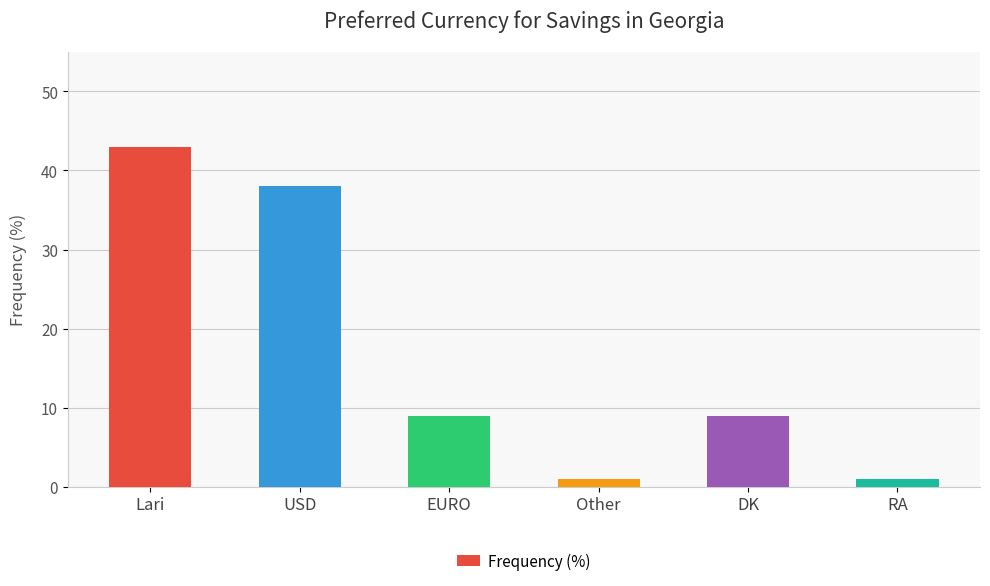

What is the value of the 3rd bar from the left?

9